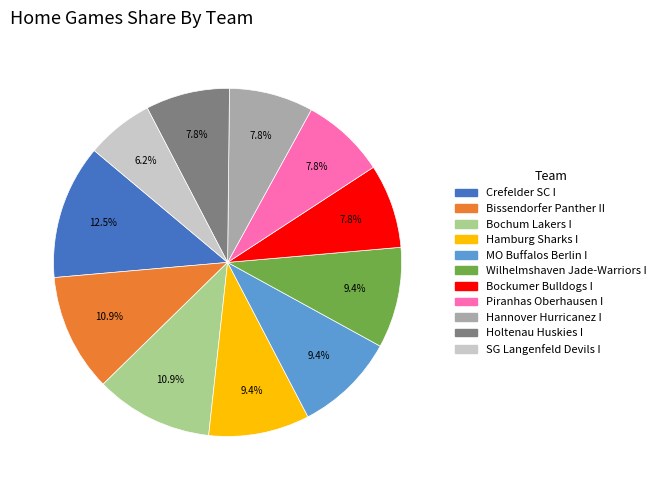

Count the number of slices in the pie.

11